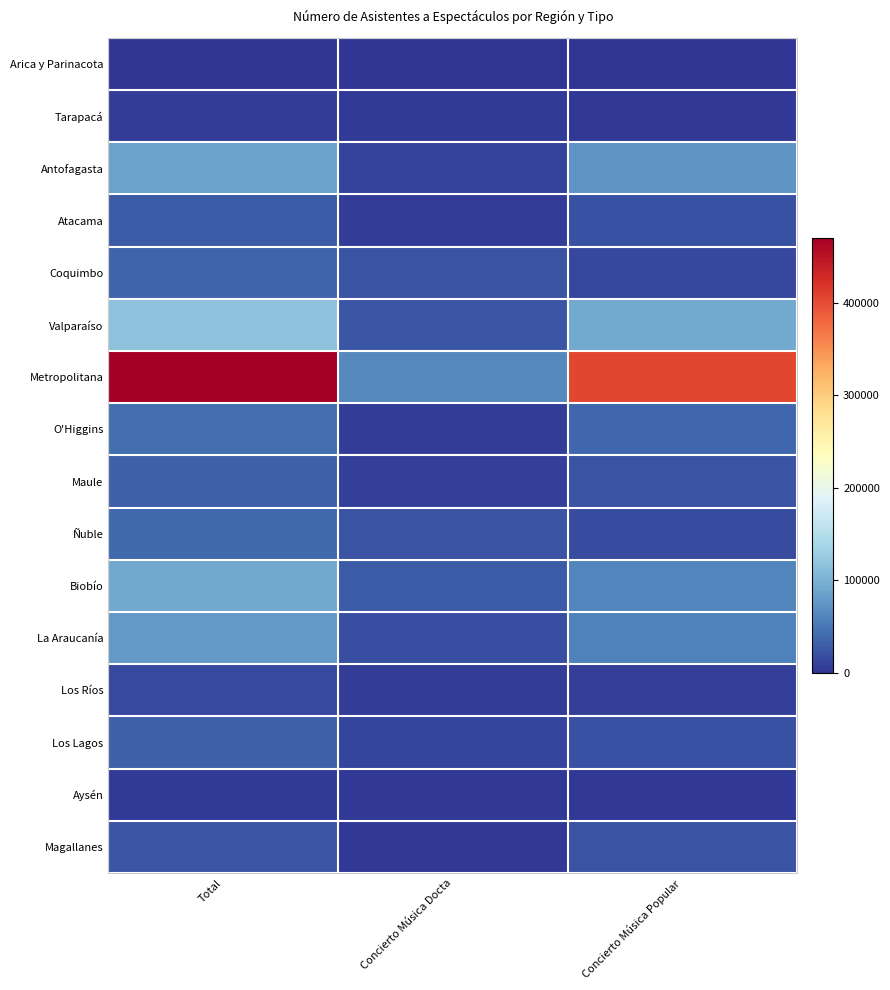

Reading left to right, extract all data points from this chart.

Arica y Parinacota: Total=1200	Concierto Música Docta=0	Concierto Música Popular=1200
Tarapacá: Total=6534	Concierto Música Docta=4292	Concierto Música Popular=2242
Antofagasta: Total=84935	Concierto Música Docta=9840	Concierto Música Popular=75095
Atacama: Total=29304	Concierto Música Docta=7294	Concierto Música Popular=22010
Coquimbo: Total=35634	Concierto Música Docta=22124	Concierto Música Popular=13510
Valparaíso: Total=116716	Concierto Música Docta=24792	Concierto Música Popular=91924
Metropolitana: Total=469858	Concierto Música Docta=64901	Concierto Música Popular=404957
O'Higgins: Total=43294	Concierto Música Docta=5928	Concierto Música Popular=37366
Maule: Total=32316	Concierto Música Docta=8659	Concierto Música Popular=23657
Ñuble: Total=39817	Concierto Música Docta=22080	Concierto Música Popular=17737
Biobío: Total=90459	Concierto Música Docta=29022	Concierto Música Popular=61437
La Araucanía: Total=77224	Concierto Música Docta=18991	Concierto Música Popular=58233
Los Ríos: Total=15197	Concierto Música Docta=6735	Concierto Música Popular=8462
Los Lagos: Total=32098	Concierto Música Docta=11836	Concierto Música Popular=20262
Aysén: Total=4833	Concierto Música Docta=2642	Concierto Música Popular=2191
Magallanes: Total=25541	Concierto Música Docta=2683	Concierto Música Popular=22858